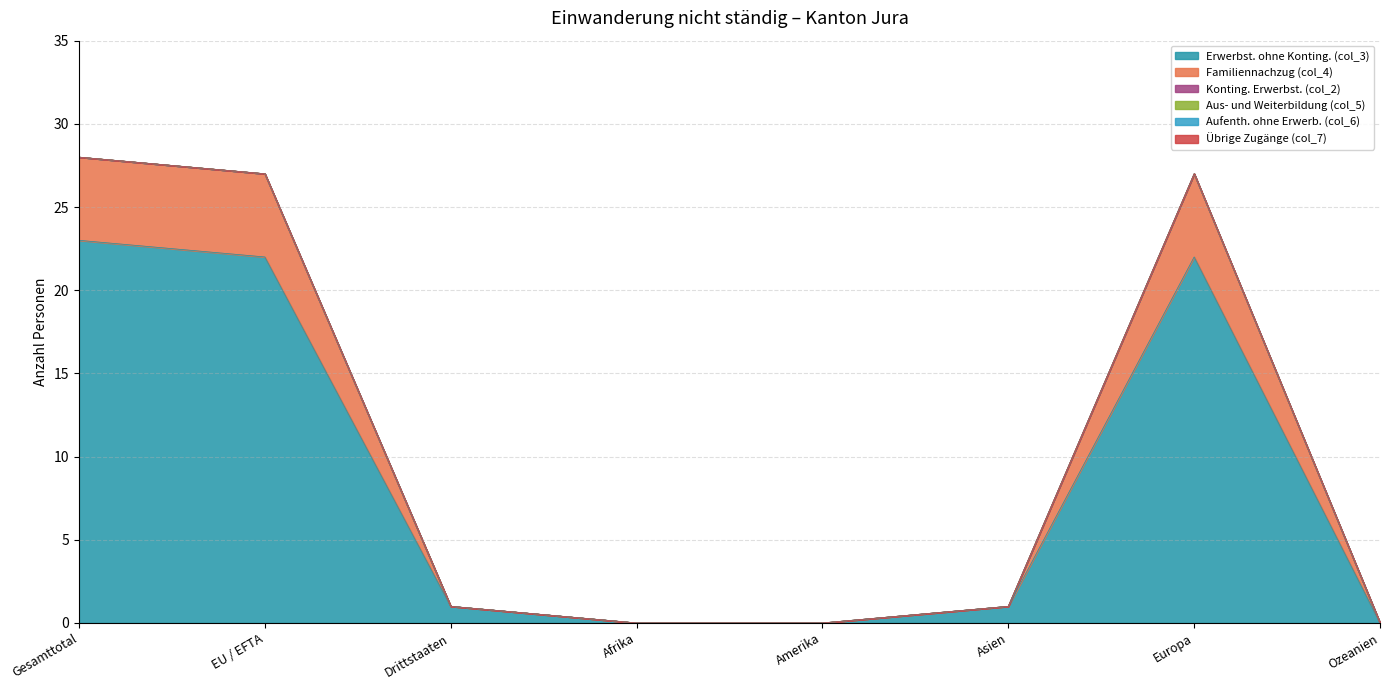

Between Amerika and Asien, which series saw the biggest shift?

Erwerbst. ohne Konting. (col_3)